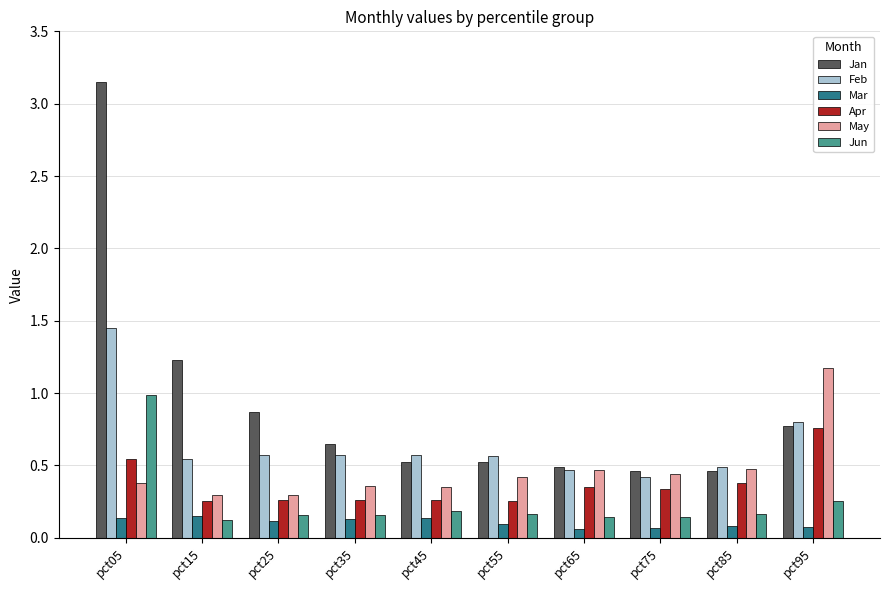

List the series in order of their peak value, highest first.

Jan, Feb, May, Jun, Apr, Mar